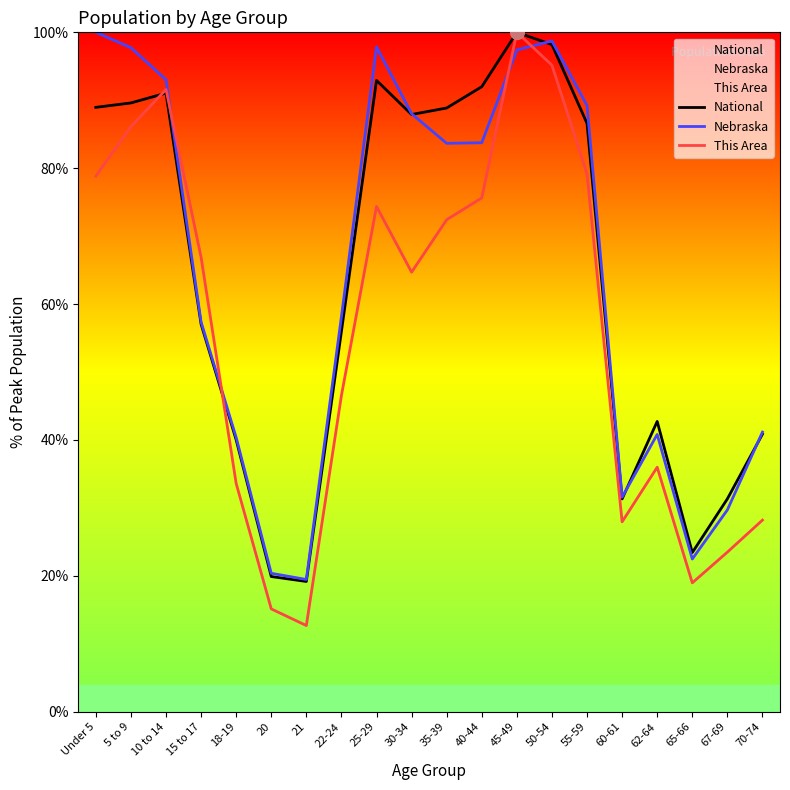

What is the label of the 8th point from the left?

22-24